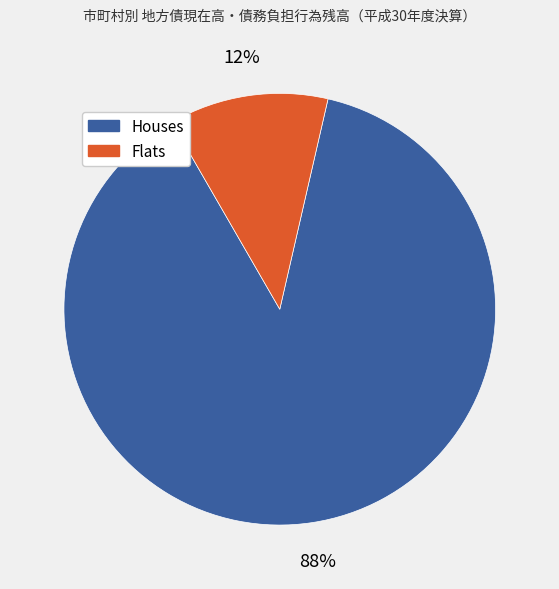

Is there any slice that represents more than half of the pie?

Yes